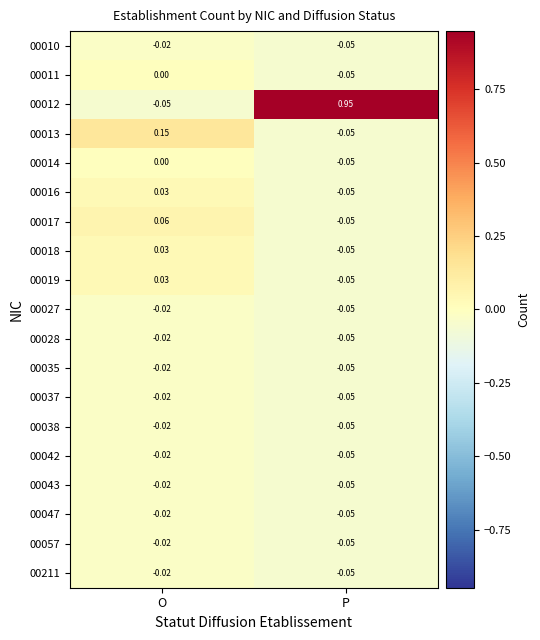

List the labels in order of 00047 value, largest first.

O, P